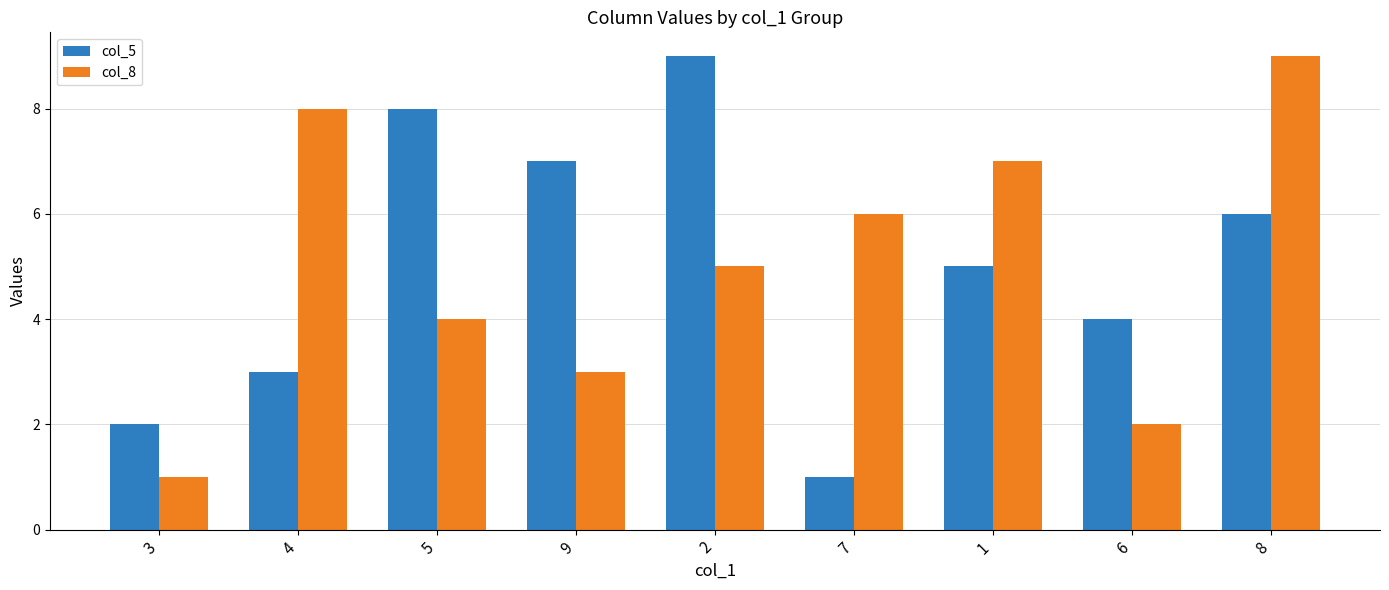

Between 2 and 1, which series saw the biggest shift?

col_5